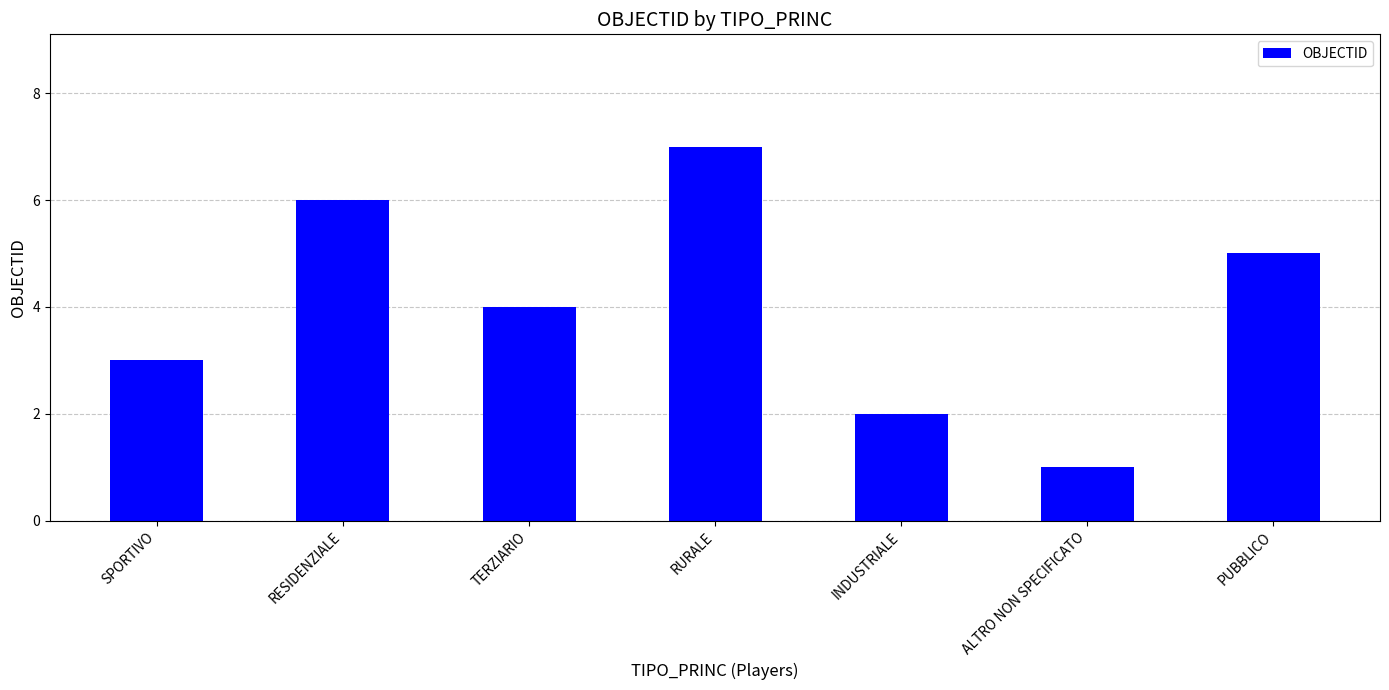

The chart shows a value of 3 at SPORTIVO. True or false?

True